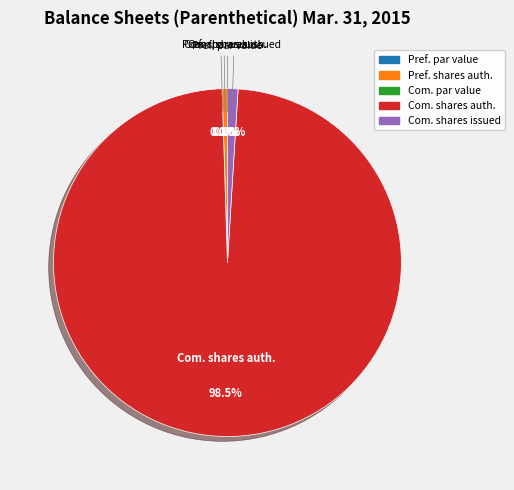

Rank the categories by value from lowest to highest.

Common stock, par value per share, Preferred stock, par value per share, Preferred stock, shares authorized, Common stock, shares issued, Common stock, shares authorized